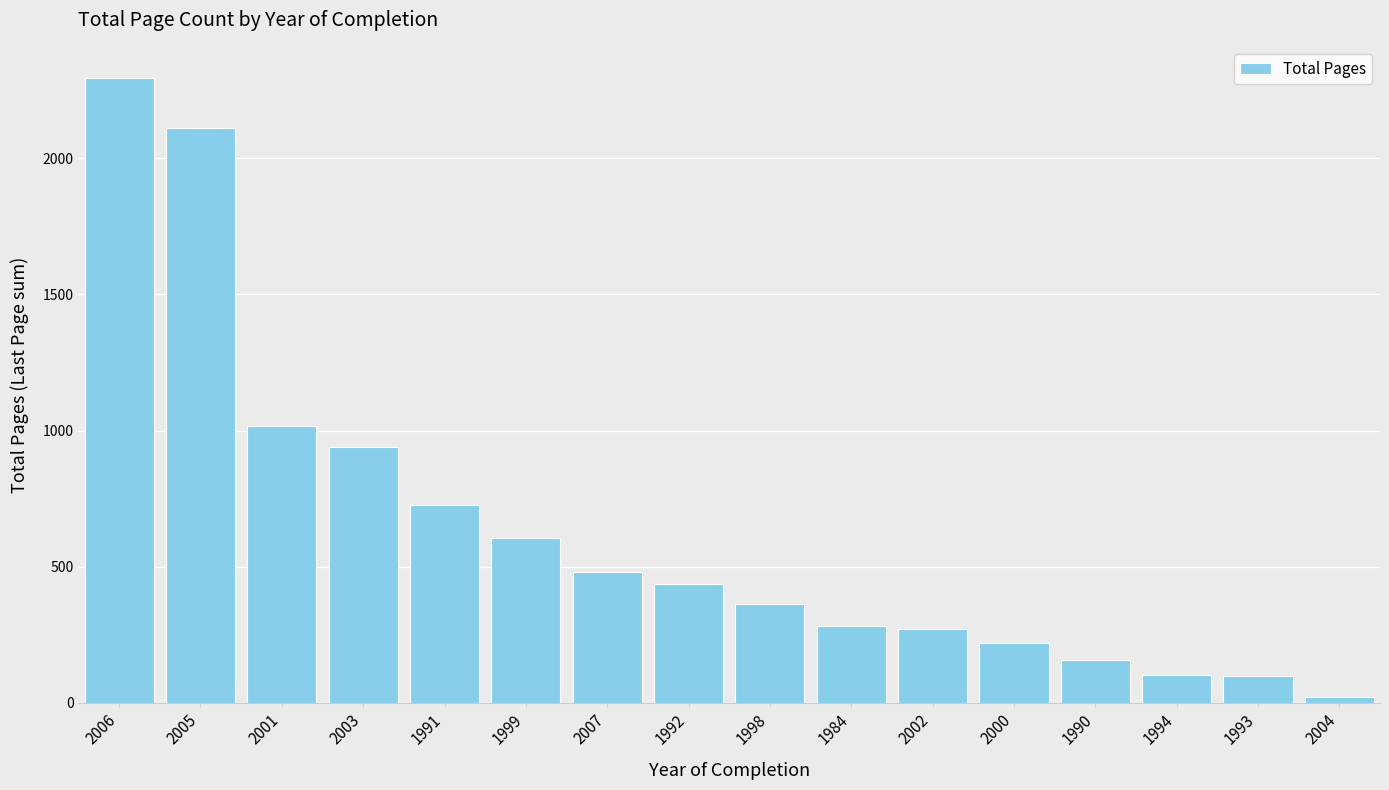

True or false: the data shows 1113 at 1991.

False